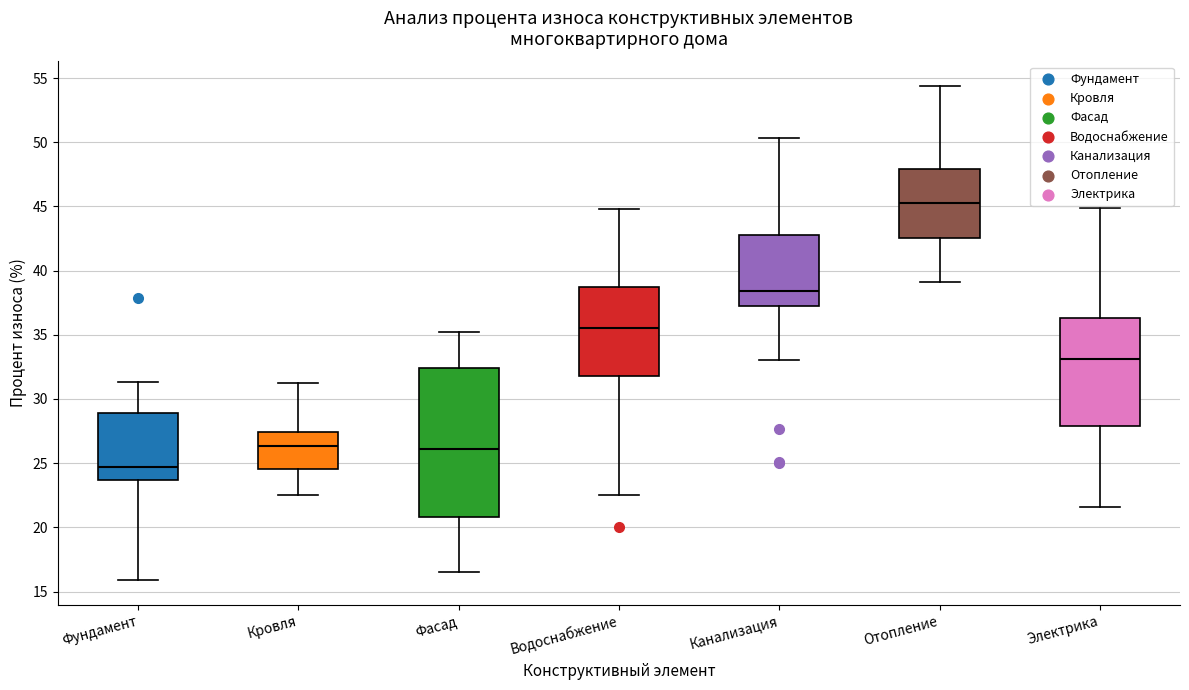

Comparing the boxes themselves (not the whiskers), which one is the tallest?

Фасад